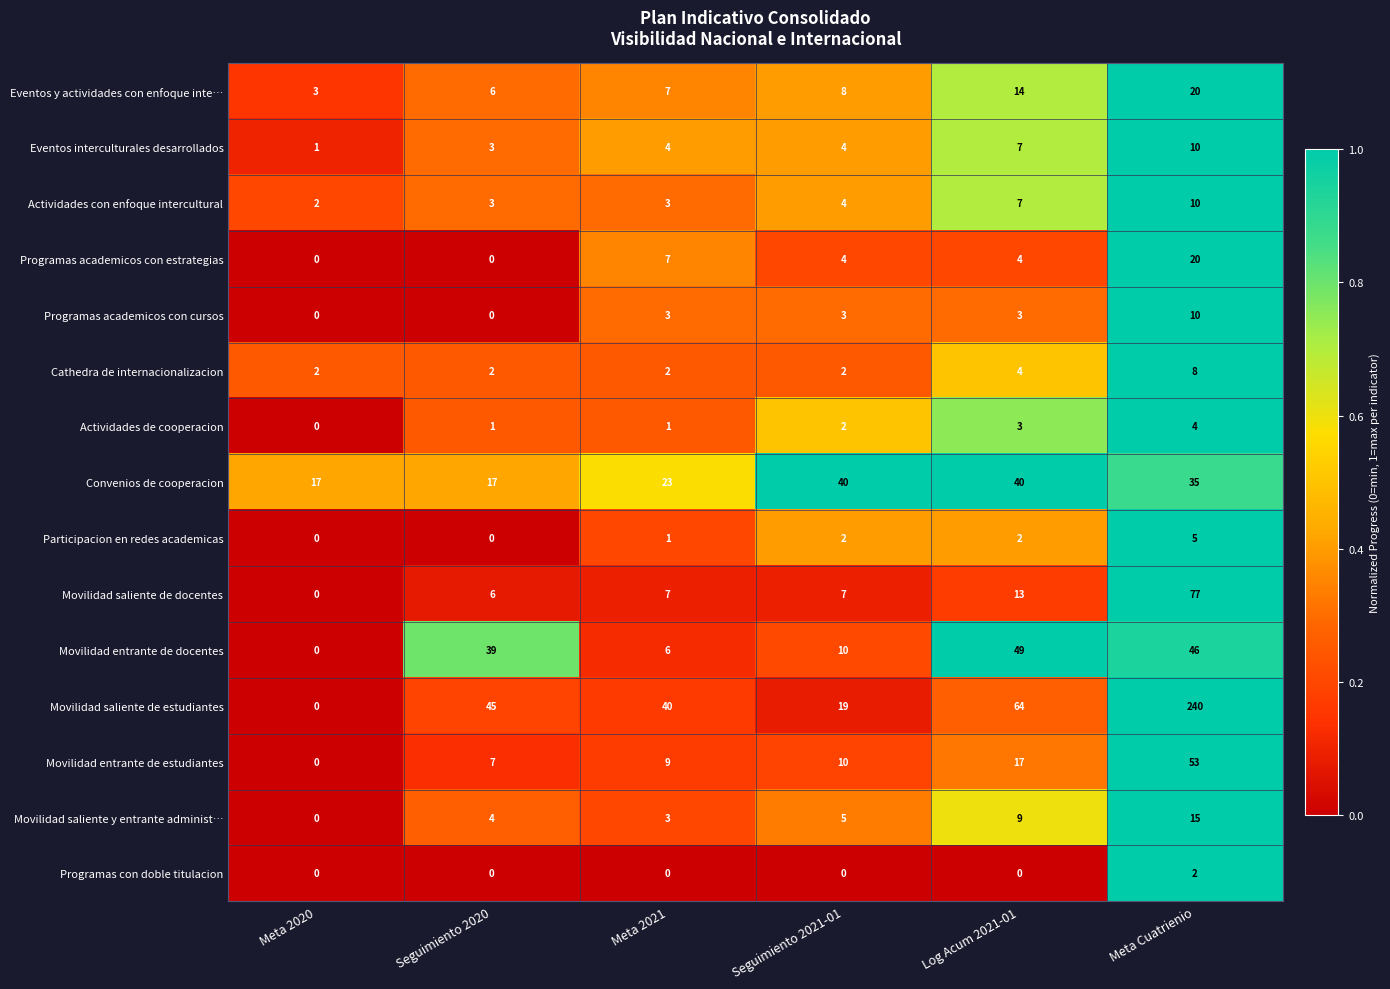

Which category has the lowest value in the Eventos y actividades con enfoque inte… series?

Meta 2020